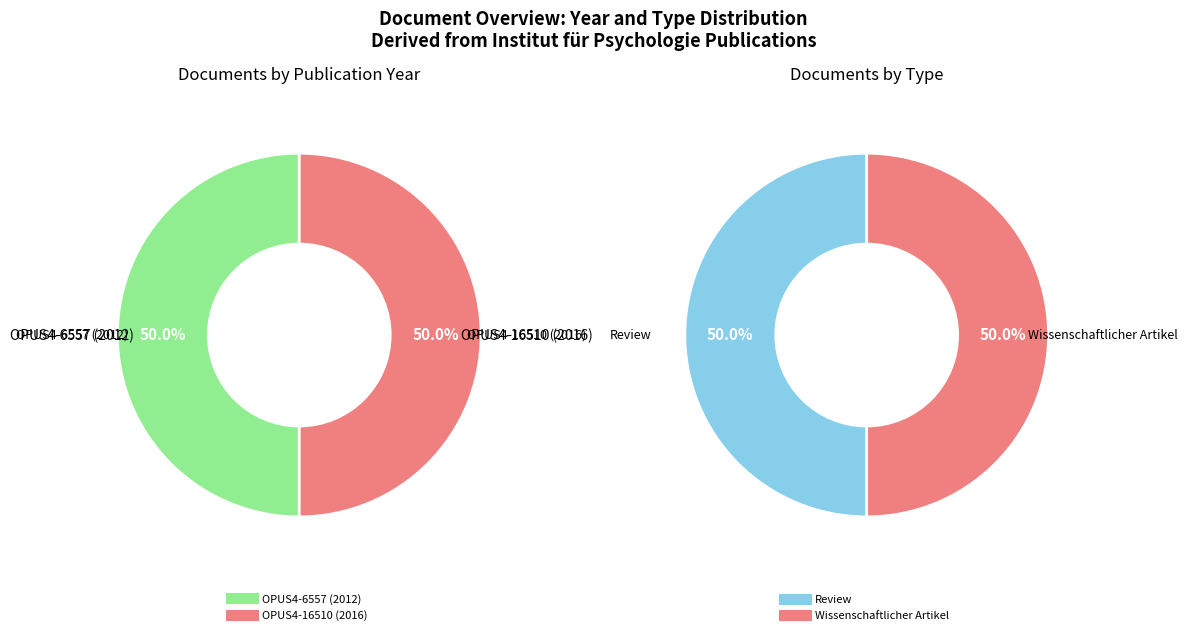

Count the number of slices in the pie.

2